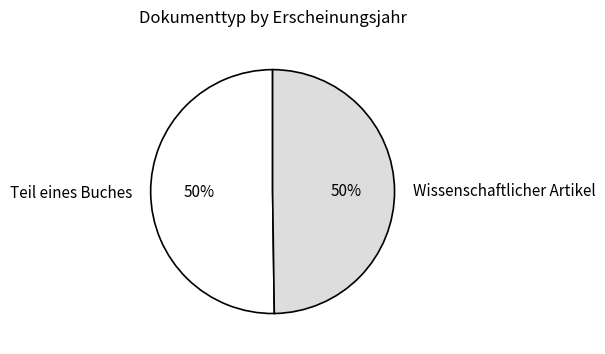

Combined, do Wissenschaftlicher Artikel and Teil eines Buches account for over 50%?

Yes